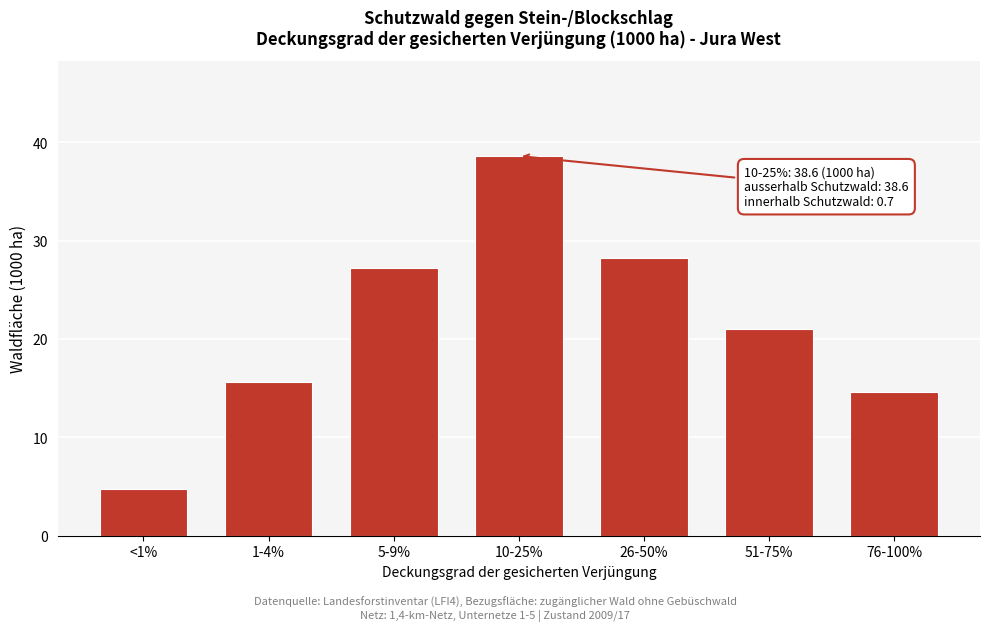

Reading left to right, transcribe all the data shown in this chart.

<1%=4.7	1-4%=15.6	5-9%=27.2	10-25%=38.6	26-50%=28.2	51-75%=21.0	76-100%=14.6